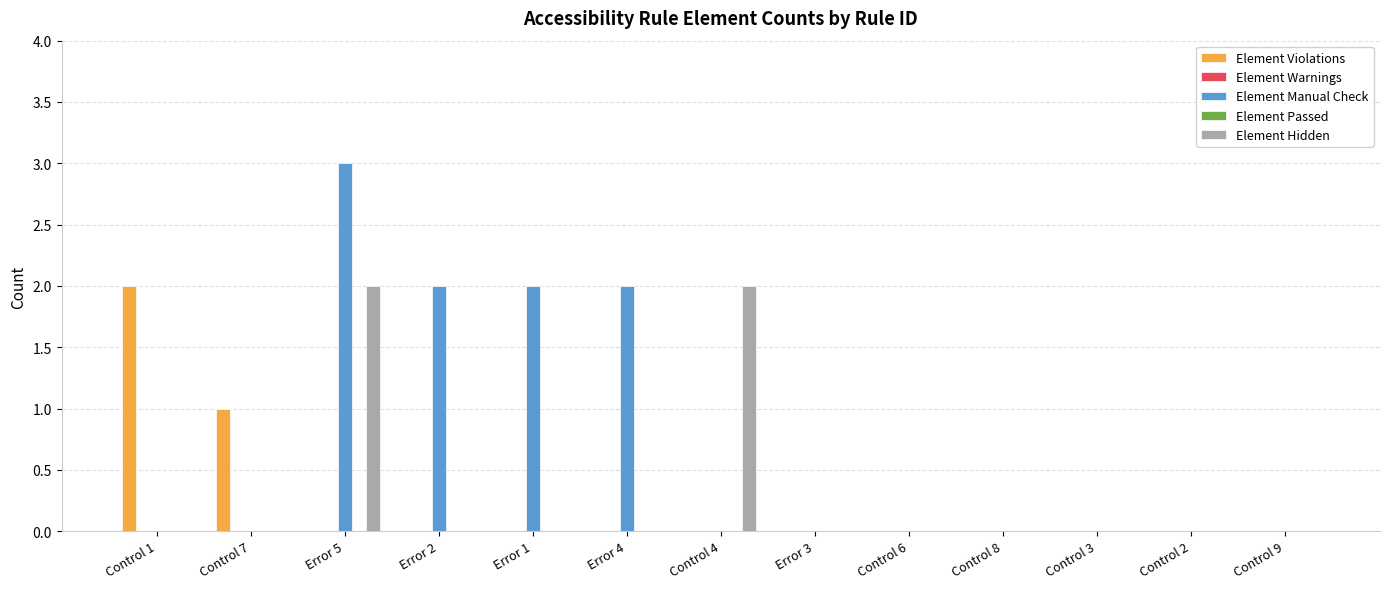

How many bars are there in total?

65